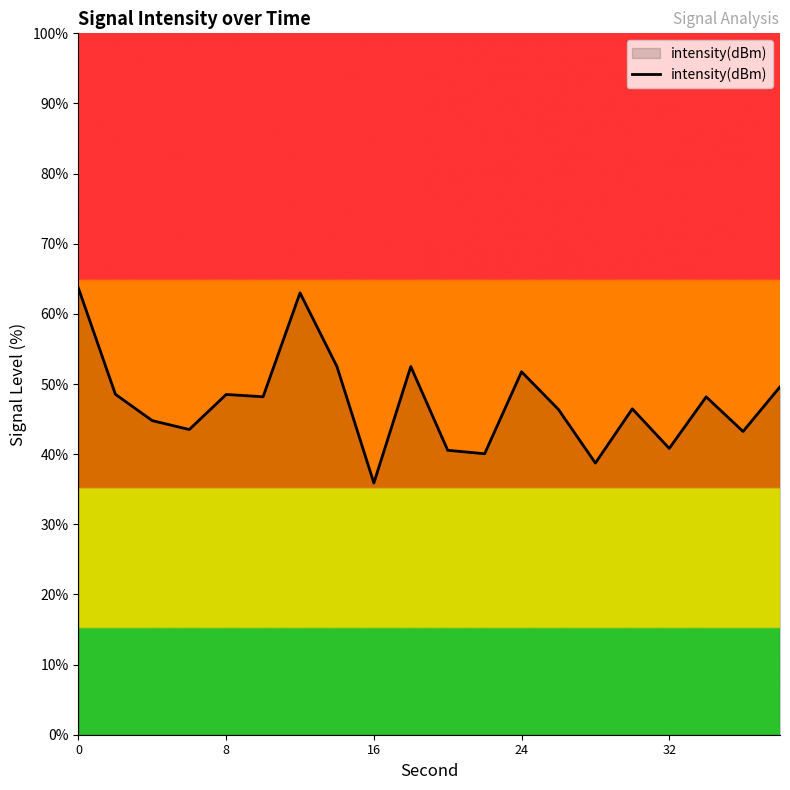

What is the minimum value shown in the chart?

35.9